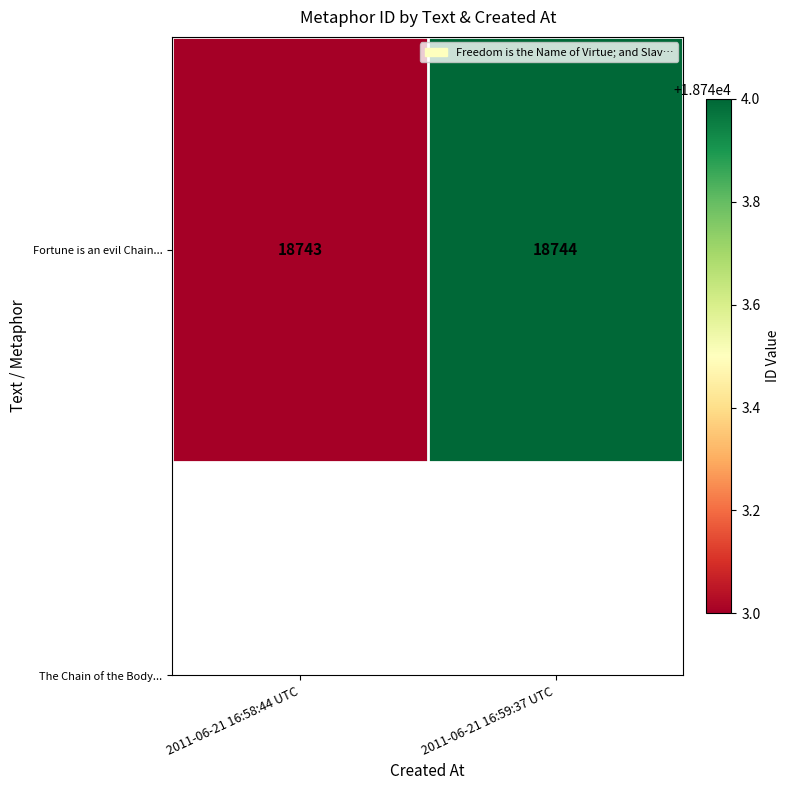

What is the sum of all values?

37487